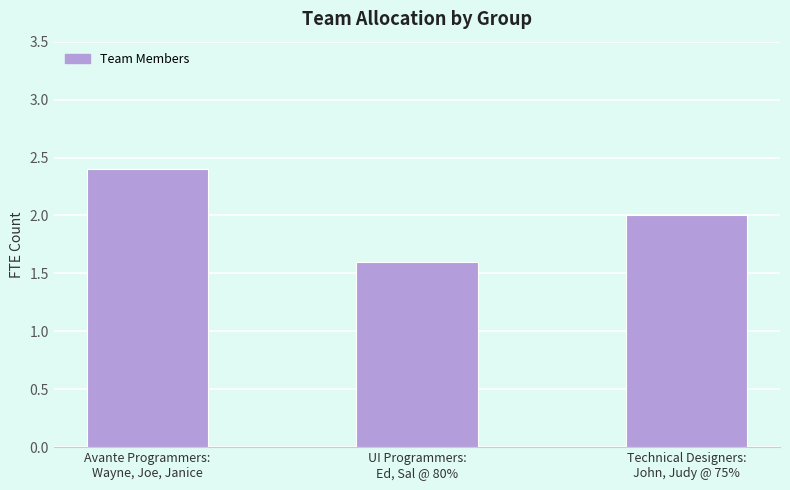

List the labels in order of value, smallest first.

UI Programmers:
Ed, Sal @ 80%, Technical Designers:
John, Judy @ 75%, Avante Programmers:
Wayne, Joe, Janice